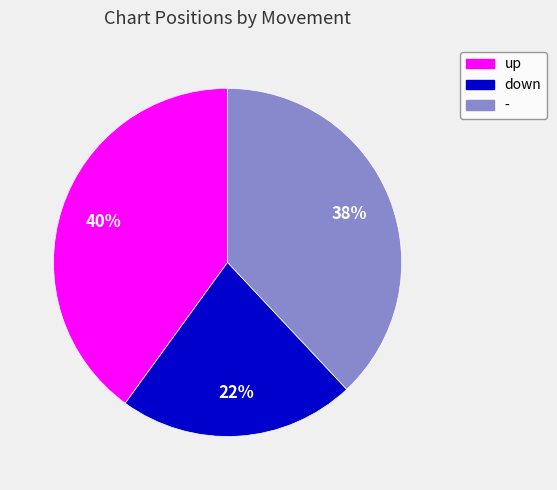

Which has a higher value, down or up?

up